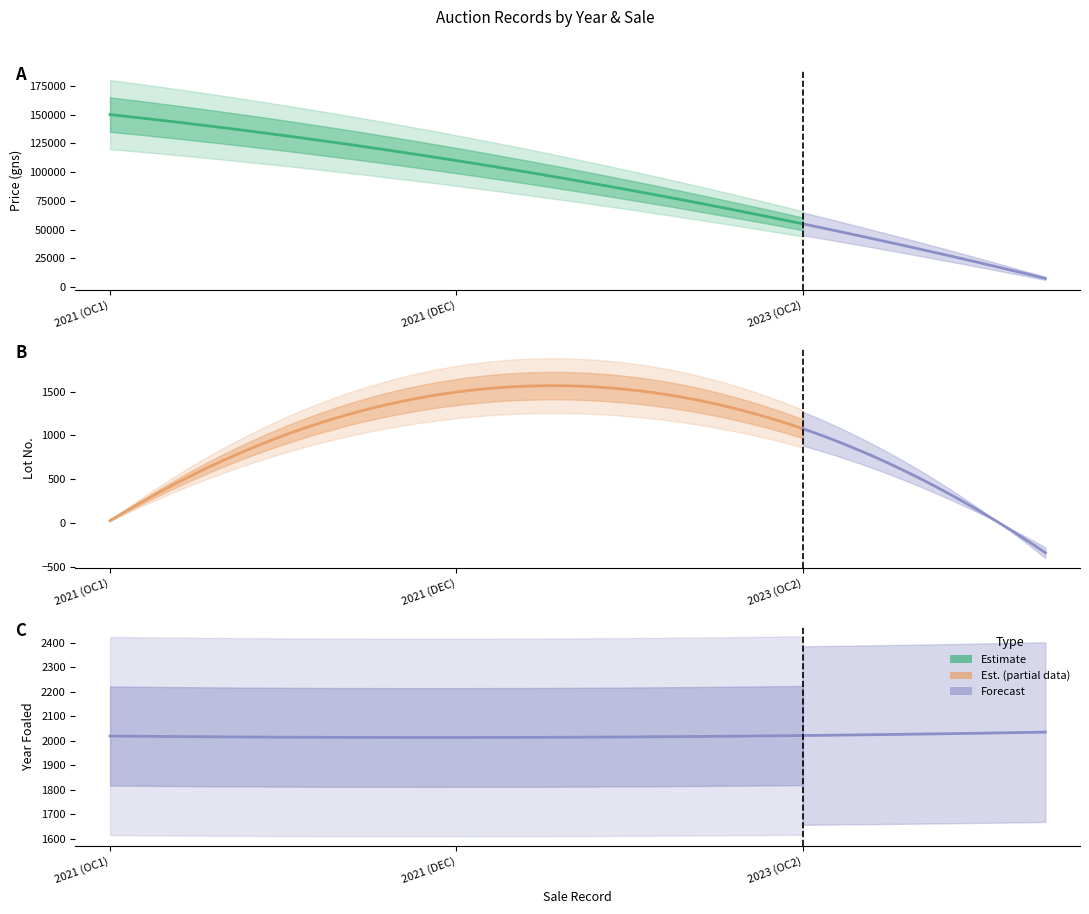

What is the value of the Year Foaled point at the 3rd from the left?

2022